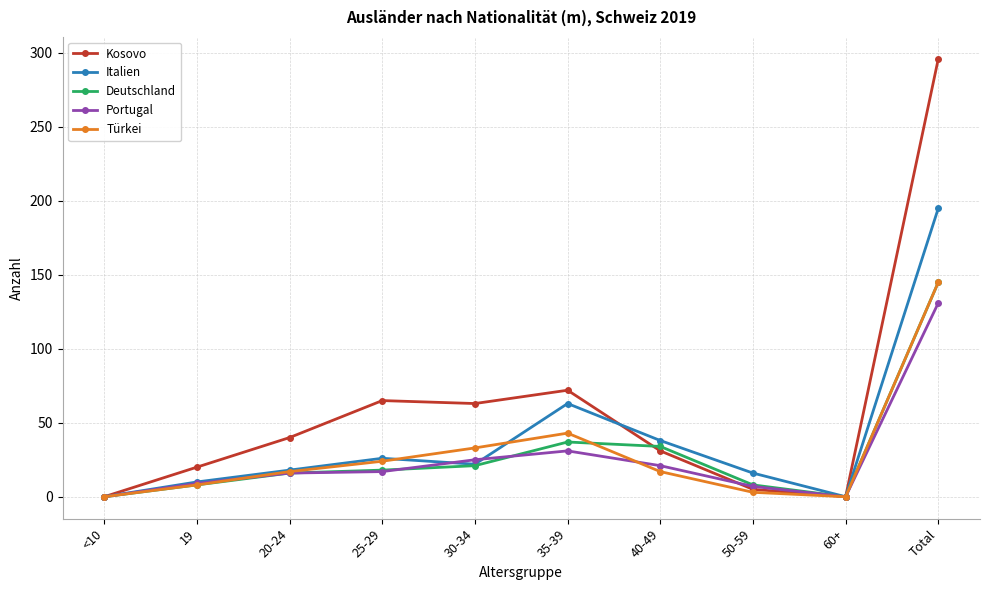

Is the value of Portugal at 35-39 greater than the value of Italien at 50-59?

Yes